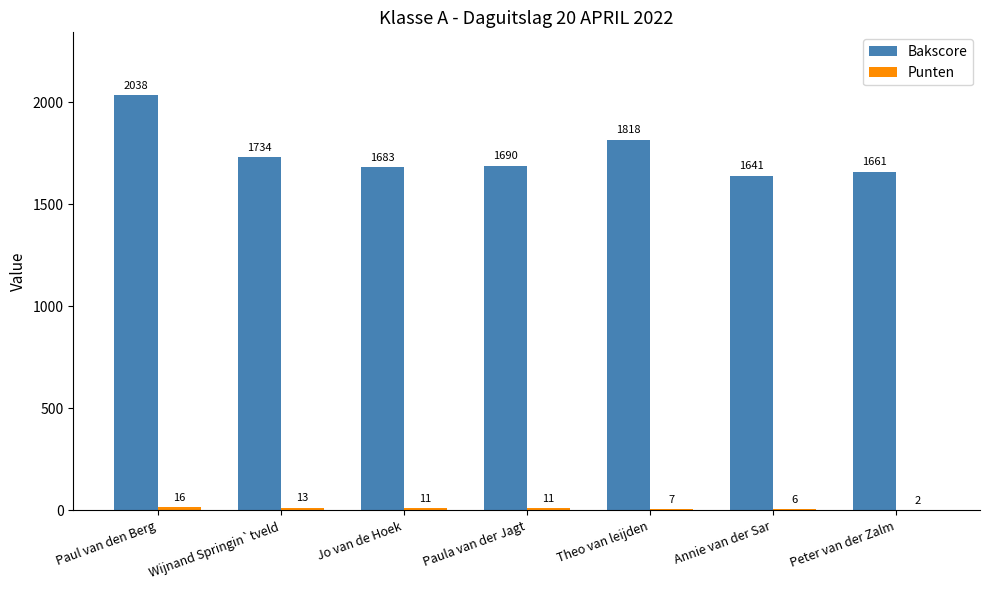

How many groups of bars are there?

7